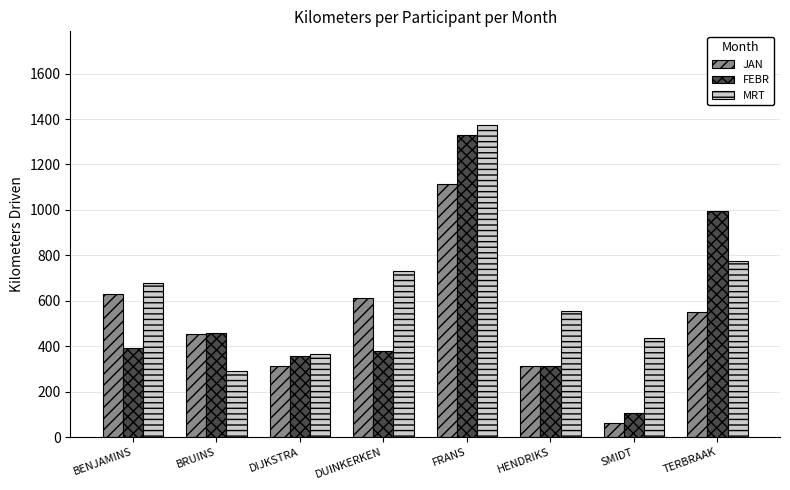

Rank the series by their maximum value, from lowest to highest.

JAN, FEBR, MRT